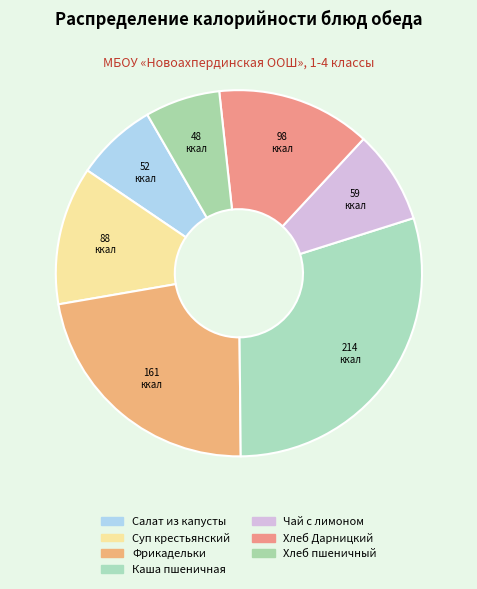

What percentage do Каша пшеничная and Салат из капусты together represent?

36.9%